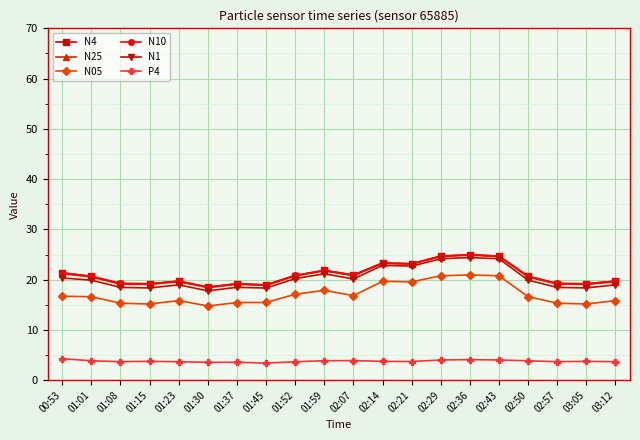

Which series has the largest range (max minus min)?

N1